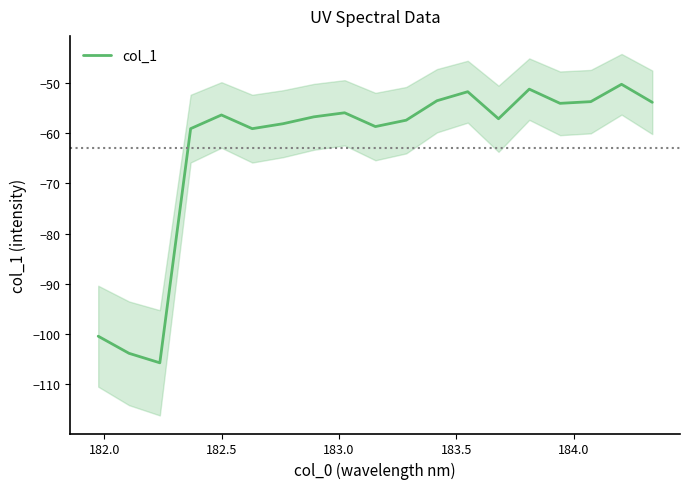

What is the value of the 2nd point from the left?

-103.8